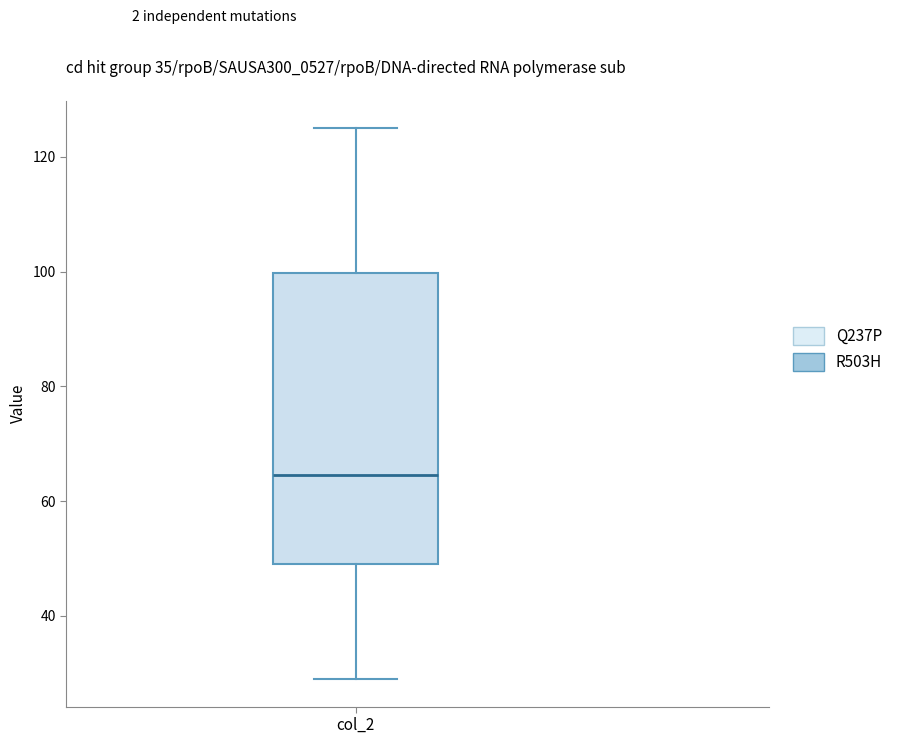

Where does the lower whisker of the box for col_2 end on the y-axis? The values are not printed on the chart, so give them approximately, as read against the axis.

30